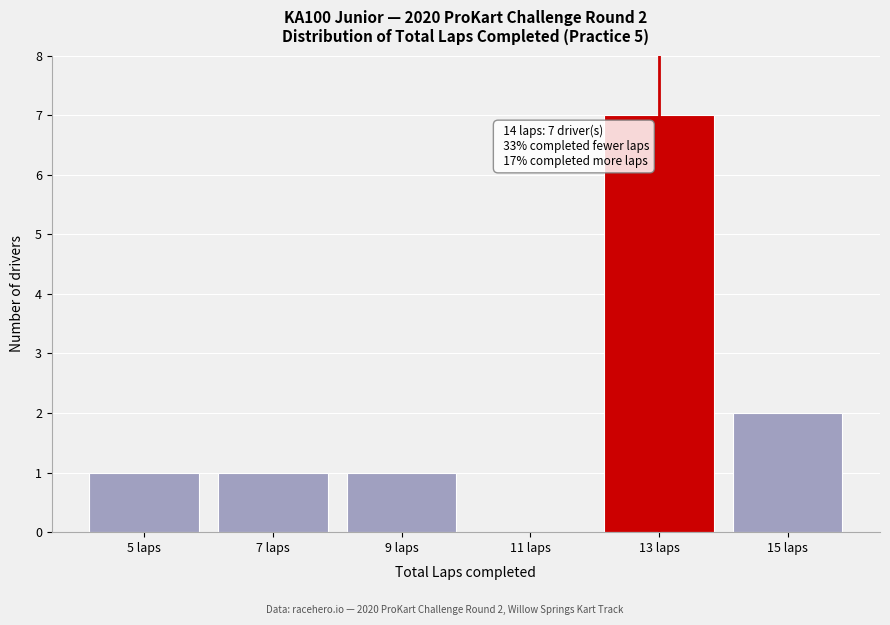

Reading left to right, what are all the values shown in this chart?

5 laps=1	7 laps=1	9 laps=1	11 laps=0	13 laps=7	15 laps=2